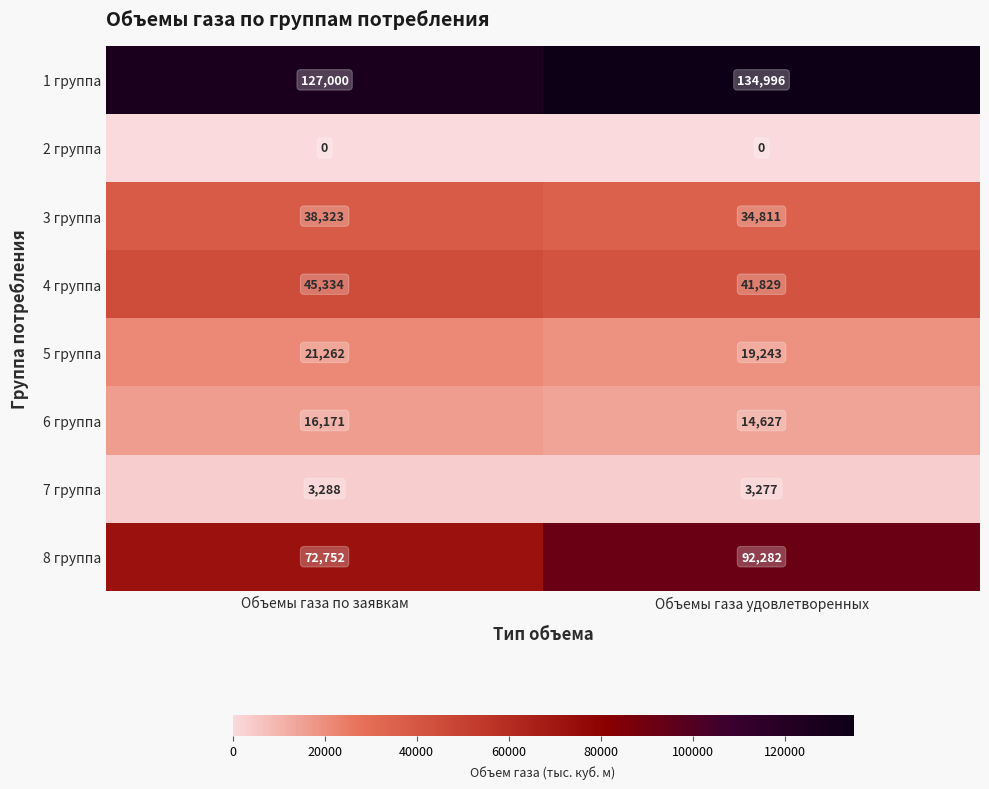

Reading left to right, extract all data points from this chart.

1 группа: Объемы газа по заявкам=127000	Объемы газа удовлетворенных=134996
2 группа: Объемы газа по заявкам=0	Объемы газа удовлетворенных=0
3 группа: Объемы газа по заявкам=38323	Объемы газа удовлетворенных=34811
4 группа: Объемы газа по заявкам=45334	Объемы газа удовлетворенных=41829
5 группа: Объемы газа по заявкам=21262	Объемы газа удовлетворенных=19243
6 группа: Объемы газа по заявкам=16171	Объемы газа удовлетворенных=14627
7 группа: Объемы газа по заявкам=3288	Объемы газа удовлетворенных=3277
8 группа: Объемы газа по заявкам=72752	Объемы газа удовлетворенных=92282